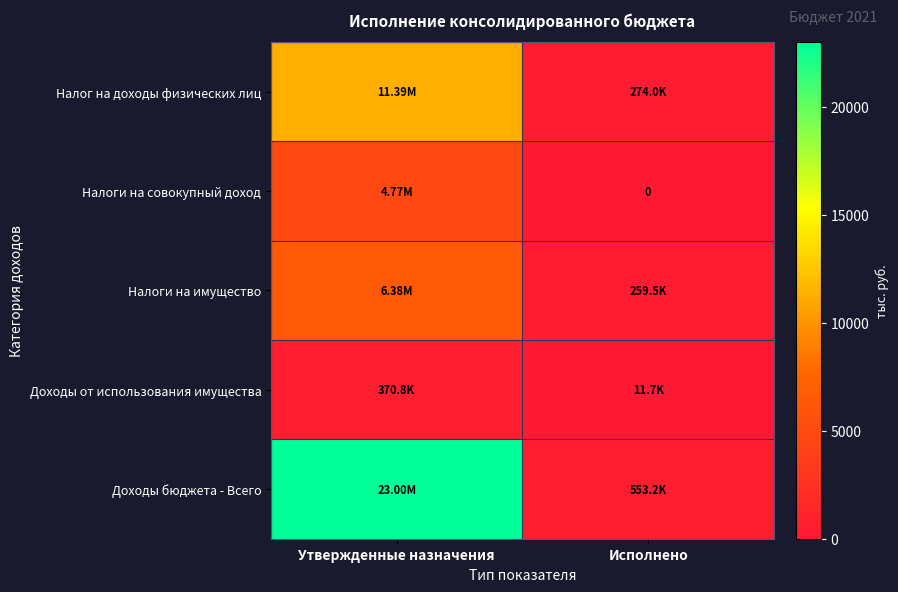

What is the approximate value of Налог на доходы физических лиц at Исполнено?

274.0